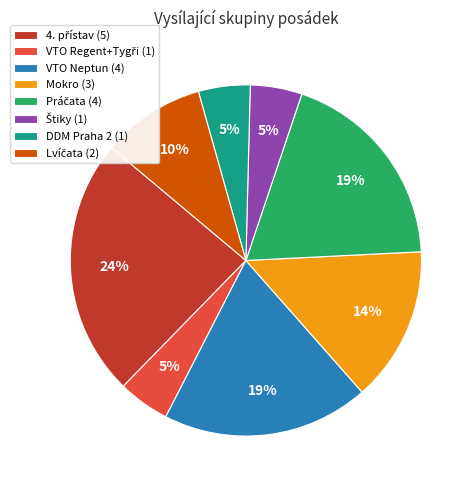

Is it true that Mokro is 23% of the pie?

False